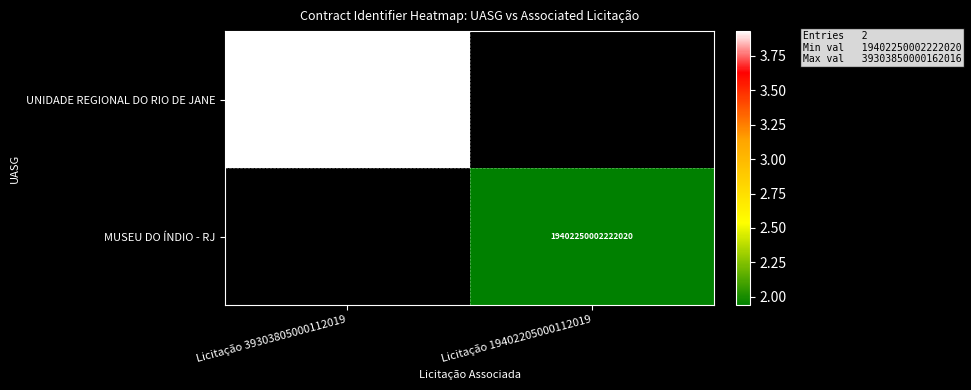

The MUSEU DO ÍNDIO - RJ series shows 19402250002222020 at Licitação 19402205000112019. True or false?

True